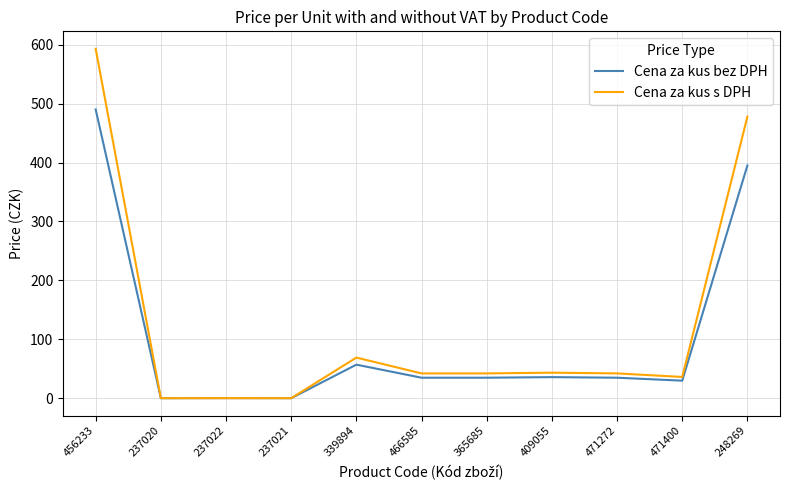

Between 237021 and 365685, which series saw the biggest shift?

Cena za kus s DPH